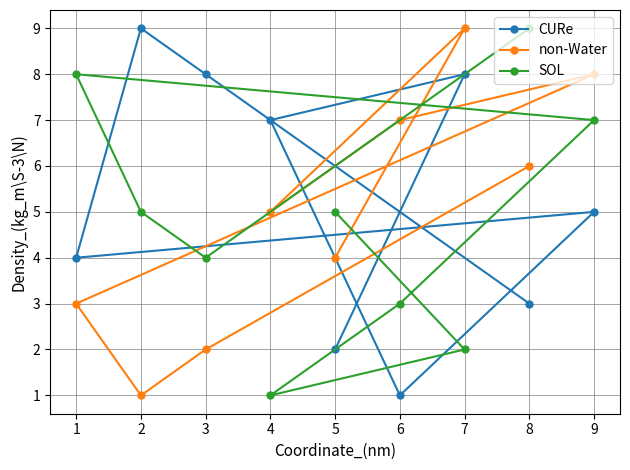

List the series in order of their peak value, lowest first.

CURe, non-Water, SOL